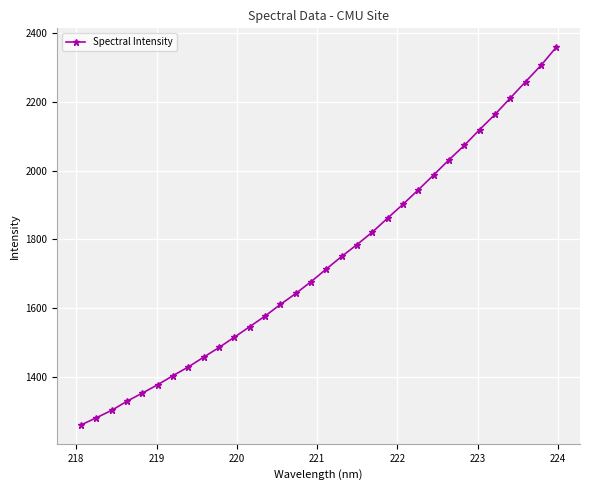

How many distinct data groups are displayed?

1